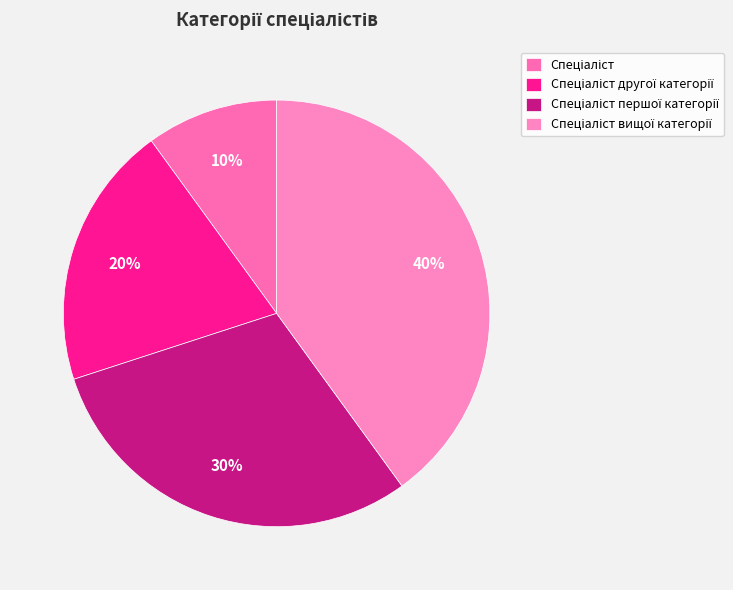

To the nearest percent, what is the combined percentage of Спеціаліст другої категорії and Спеціаліст?

30%